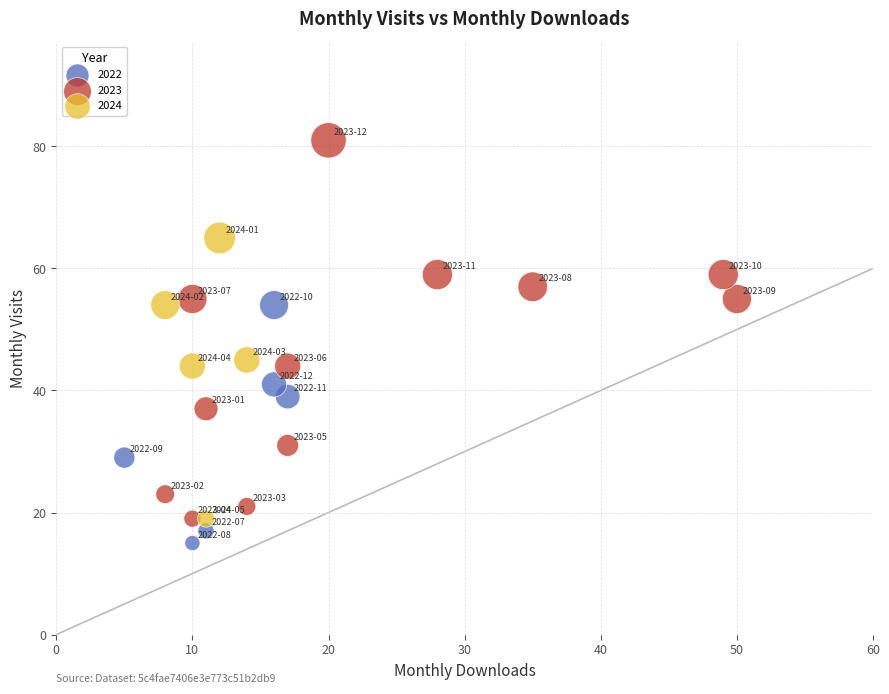

Which series reaches the minimum Y coordinate?

2022